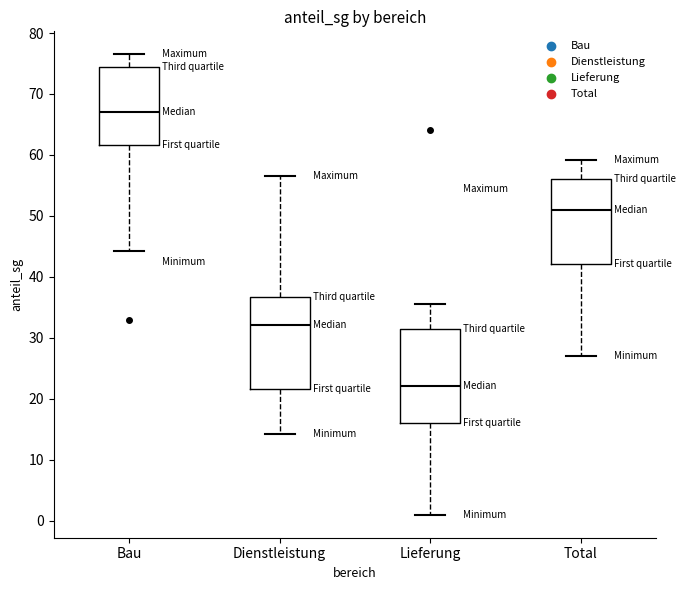

Reading left to right, transcribe this box plot: for each box, give where its median line is, the range the box spans, and where its two whiskers end, as read against the y-axis. The values are not printed on the chart, so give them approximately, as read against the axis.

Bau: median 67, box 62 to 74, whiskers 44 to 77
Dienstleistung: median 32, box 22 to 37, whiskers 14 to 57
Lieferung: median 22, box 16 to 31, whiskers 1 to 36
Total: median 51, box 42 to 56, whiskers 27 to 59